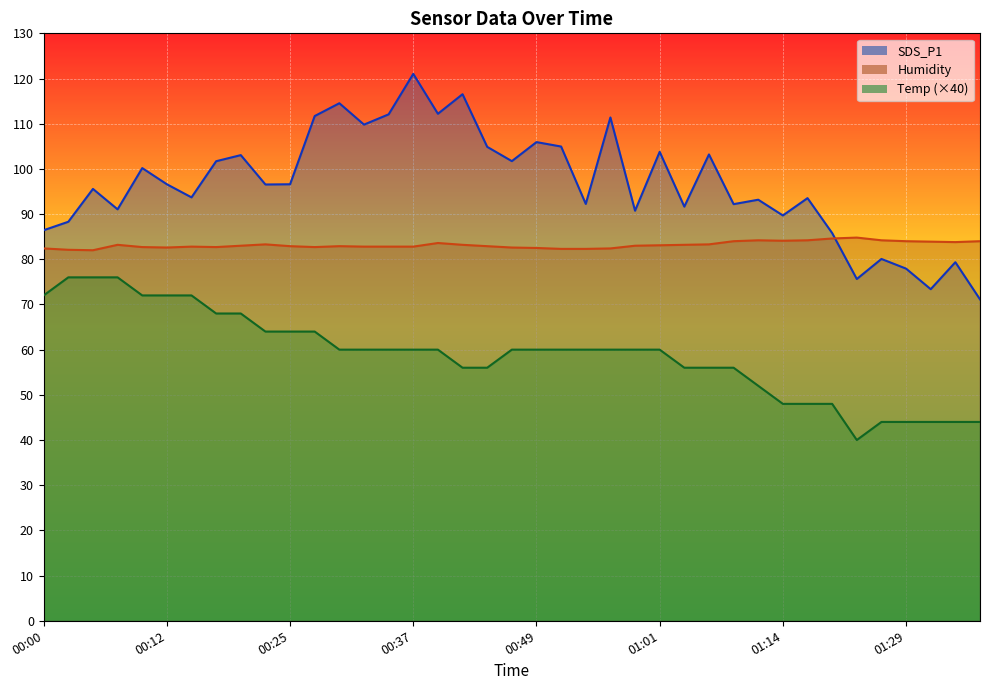

True or false: Humidity and Temp cross at least once.

False